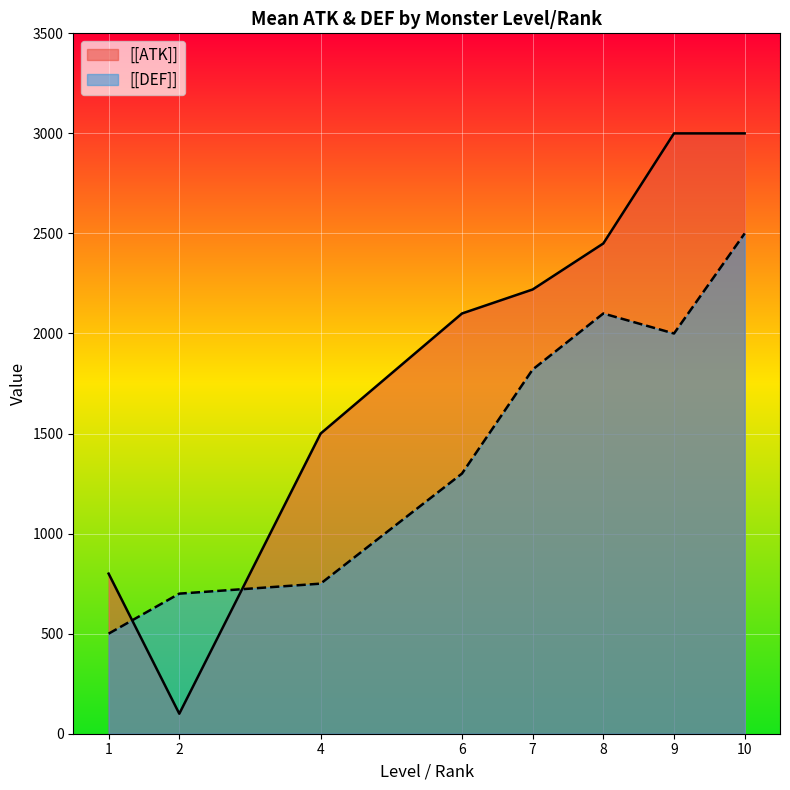

What are all the series names shown in the legend?

[[ATK]], [[DEF]]